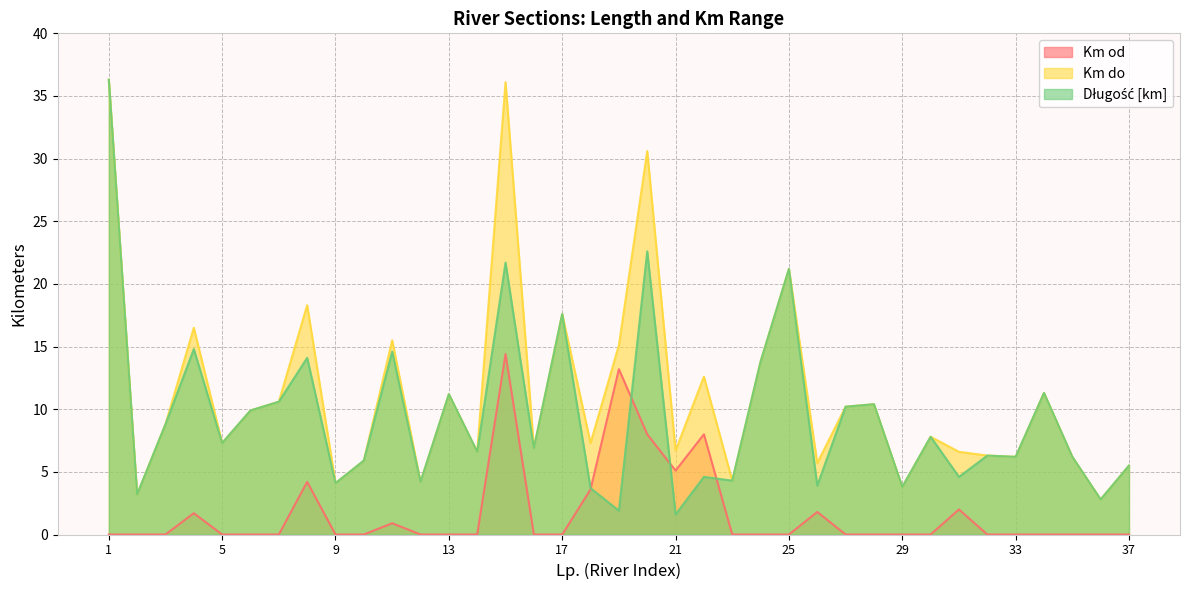

Count the number of categories in the chart.

37